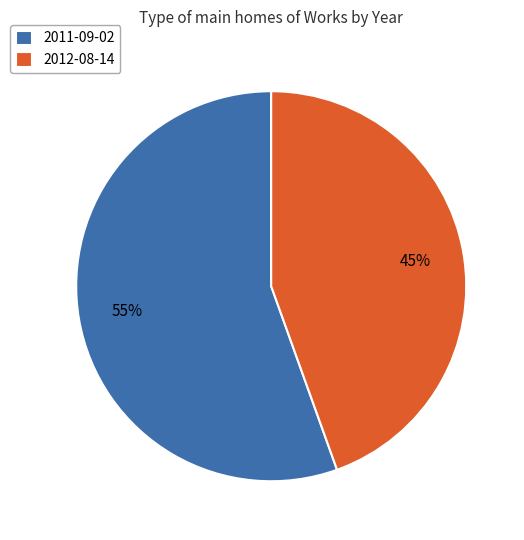

True or false: 2012-08-14 accounts for 45% of the total.

True